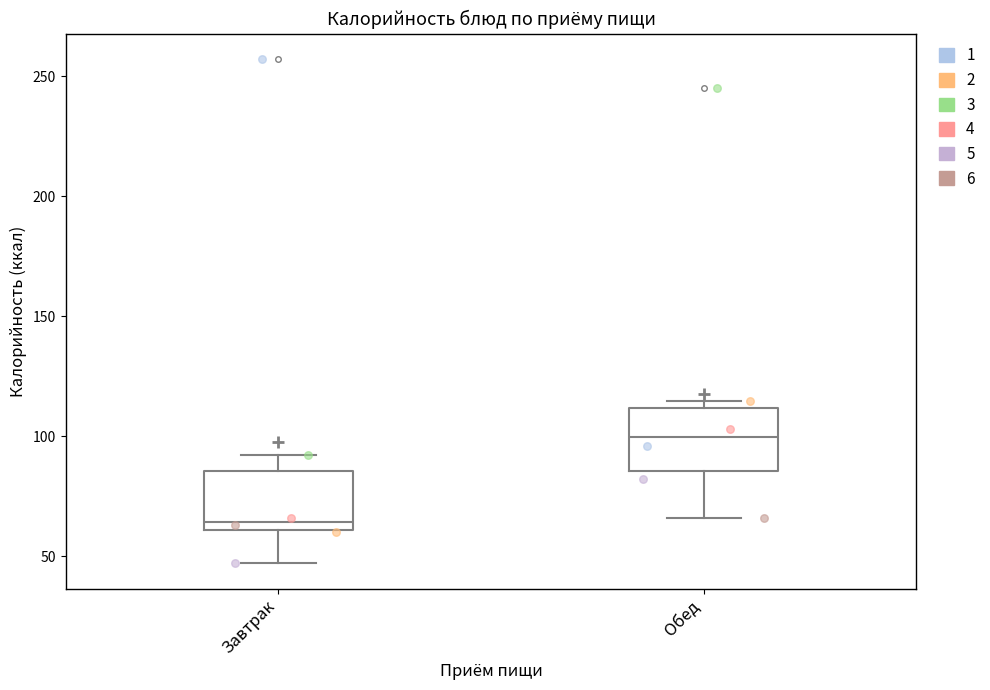

Which box has the highest median line?

Обед